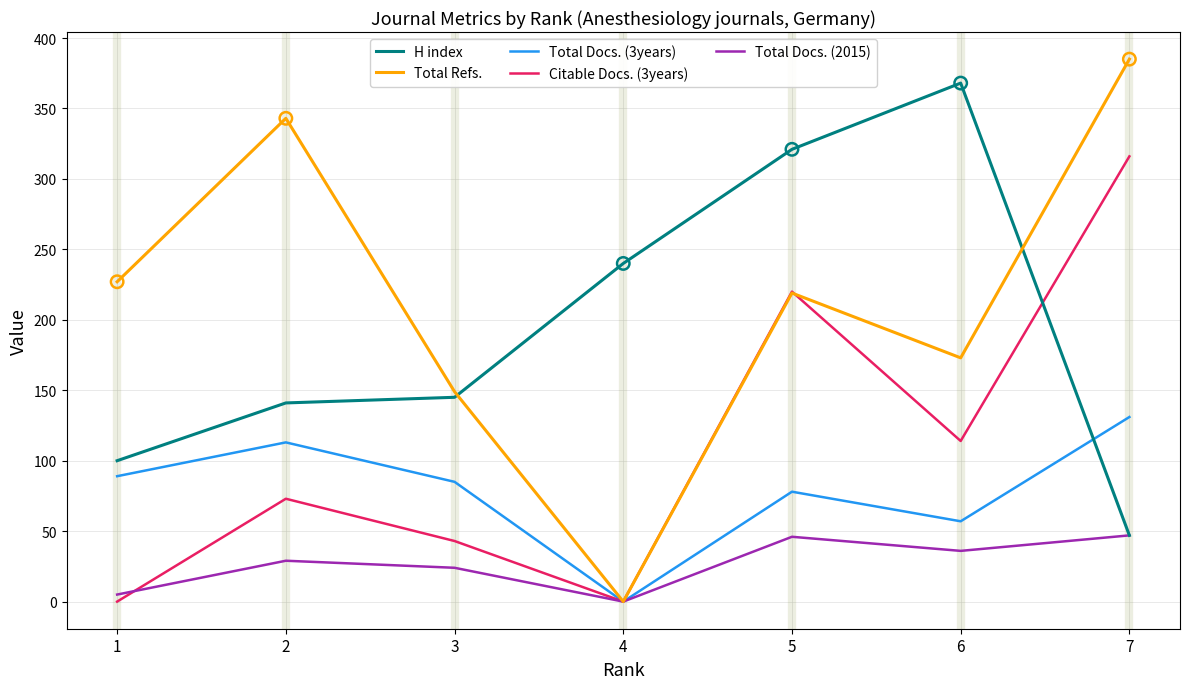

Which series changed the most between 1 and 4?

Total Refs.